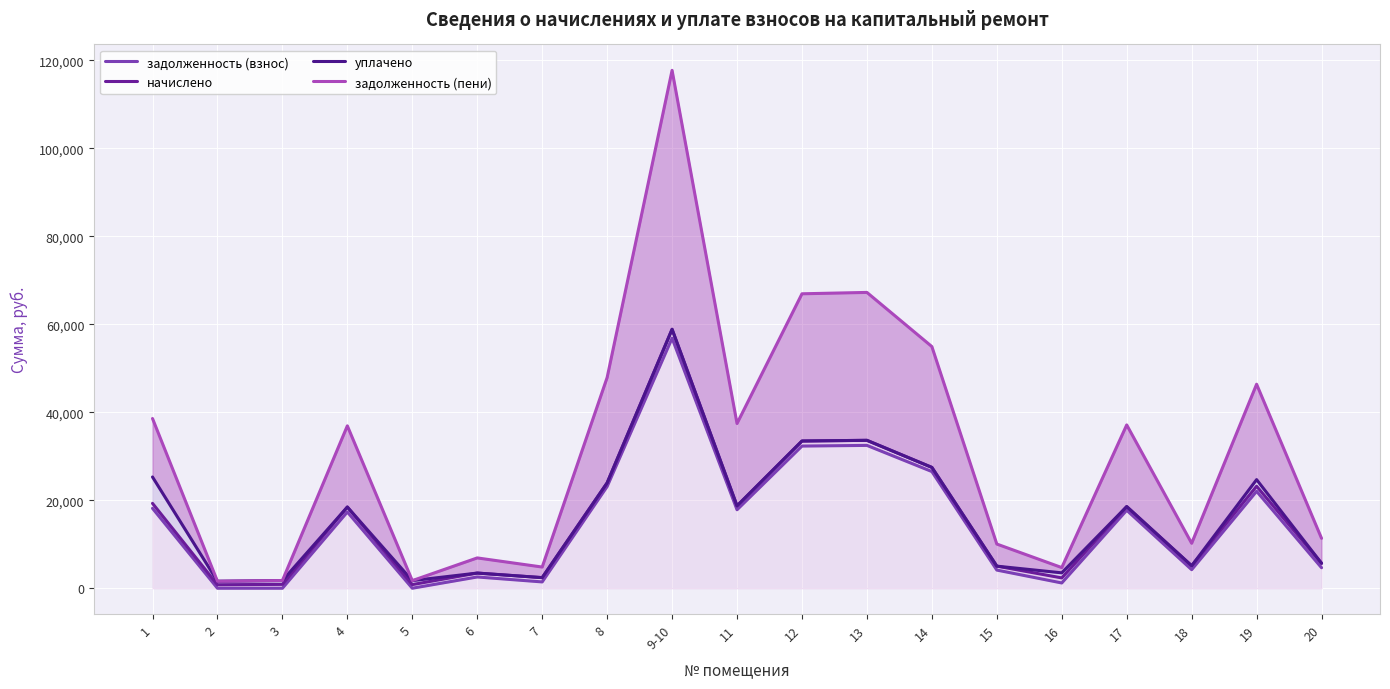

How many interior local peaks does the задолженность (взнос) series have?

6